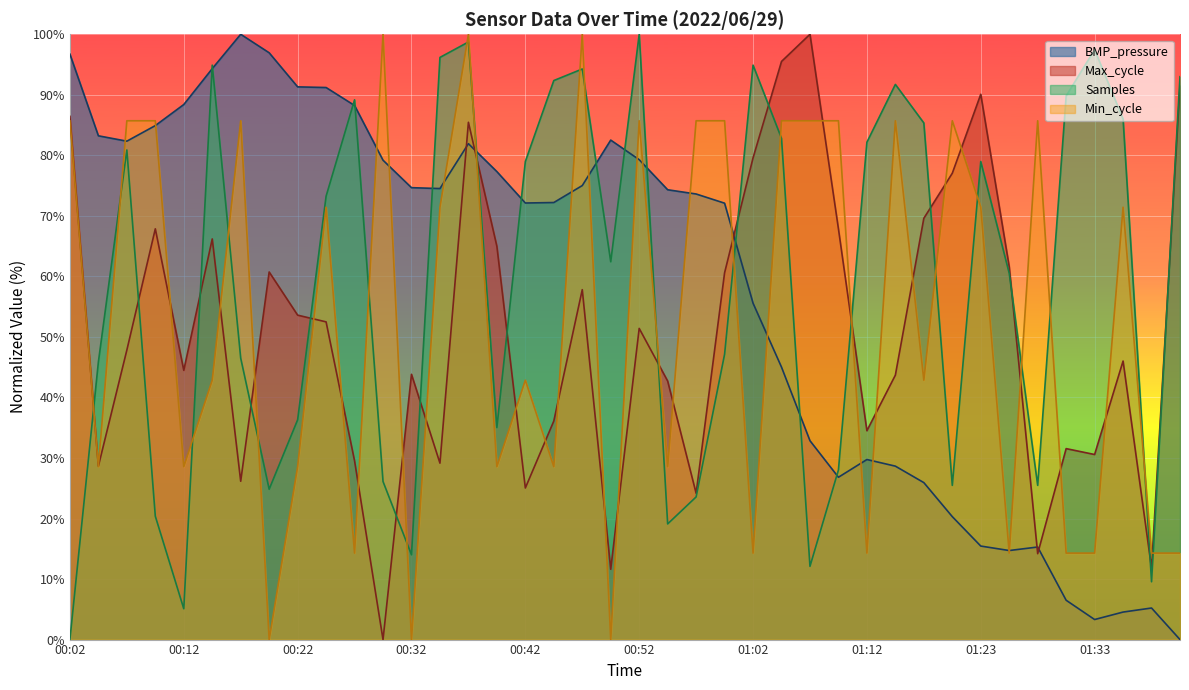

True or false: BMP_pressure has a value of 120.2 at 00:04.

False